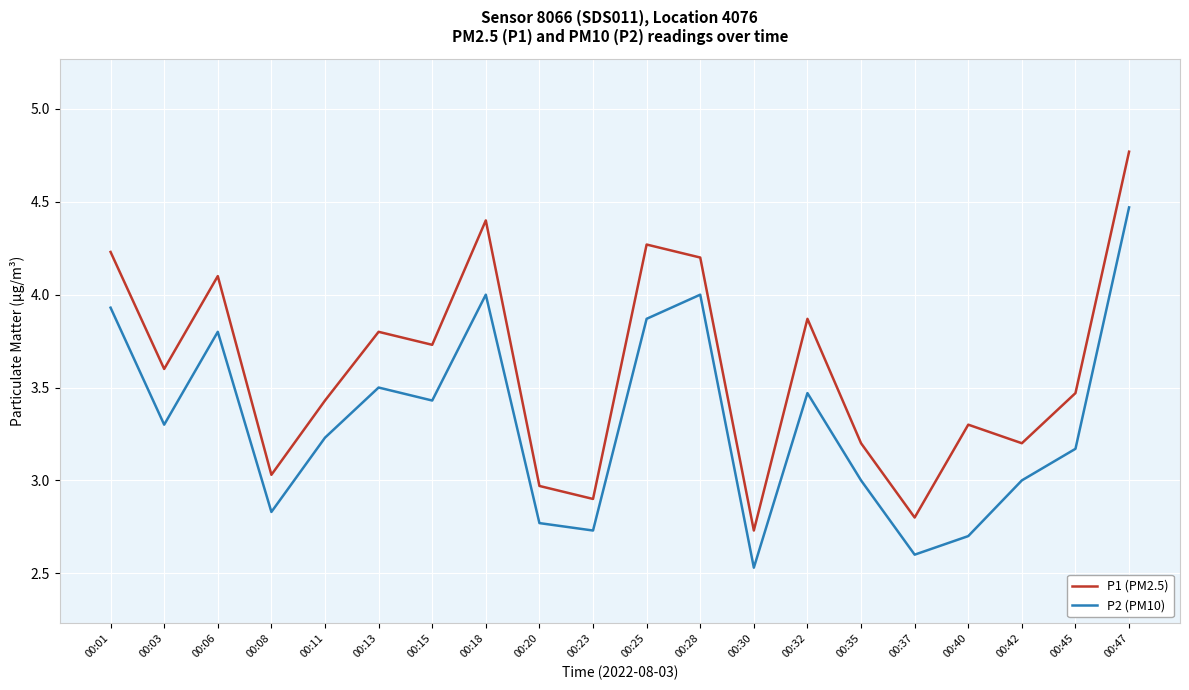

Rank the series by their average value, from lowest to highest.

P2 (PM10), P1 (PM2.5)